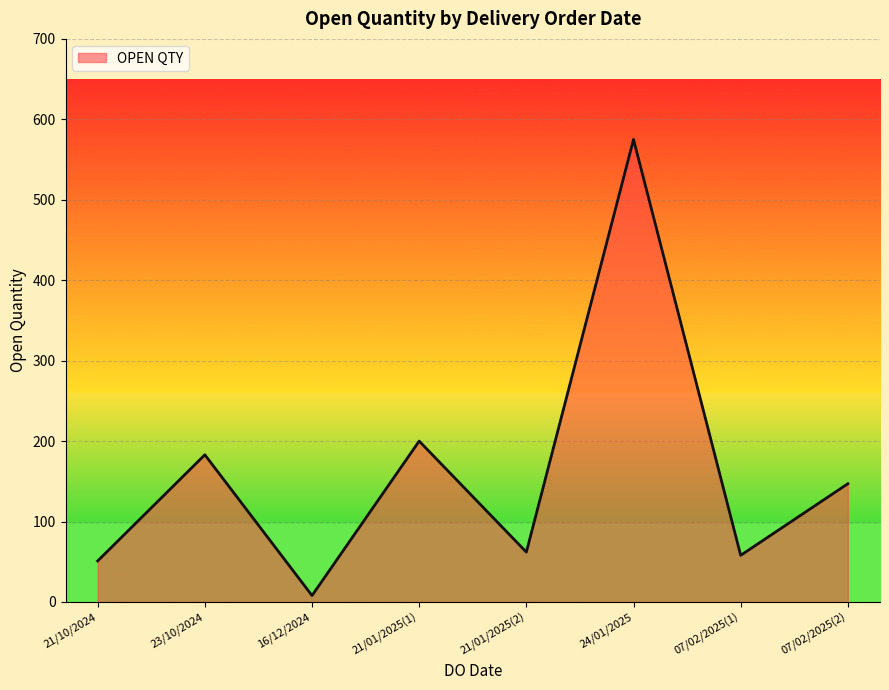

What value does the data have at 23/10/2024?

183